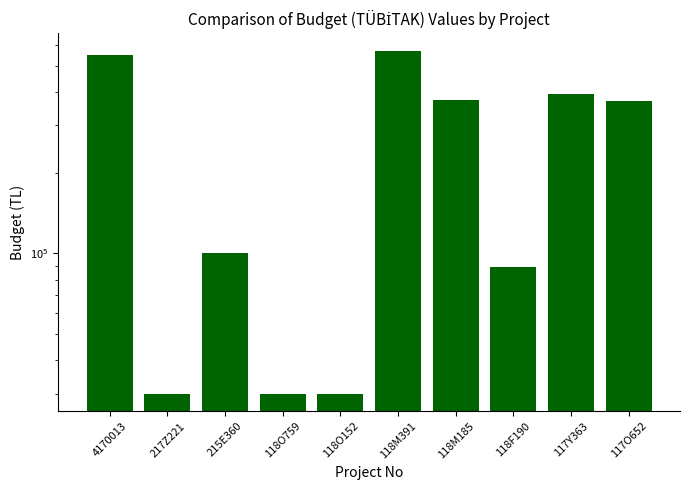

Where is the data nearest to the value 299980?

117O652